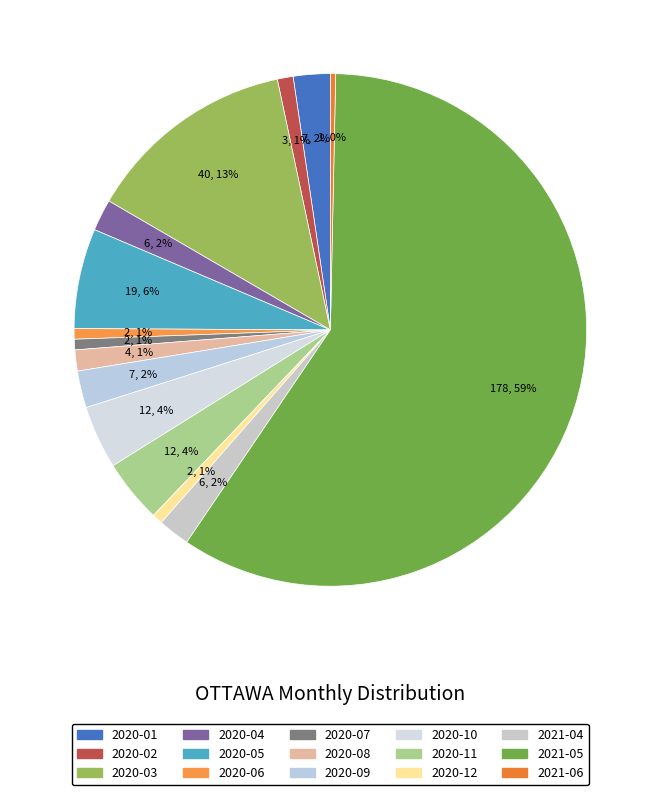

Approximately how many times larger is the value at 2021-04 compared to 2021-06?

6.0